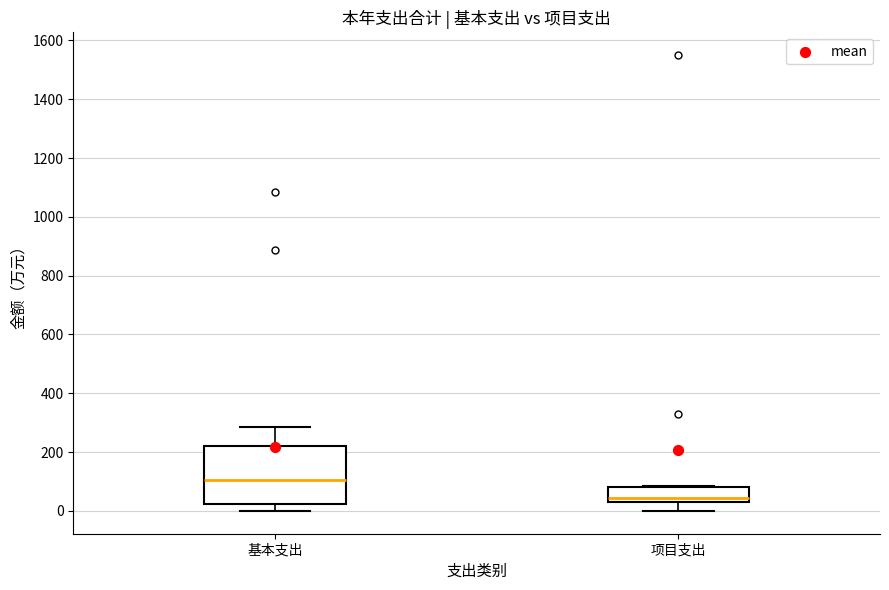

Which box's median line is the highest?

基本支出